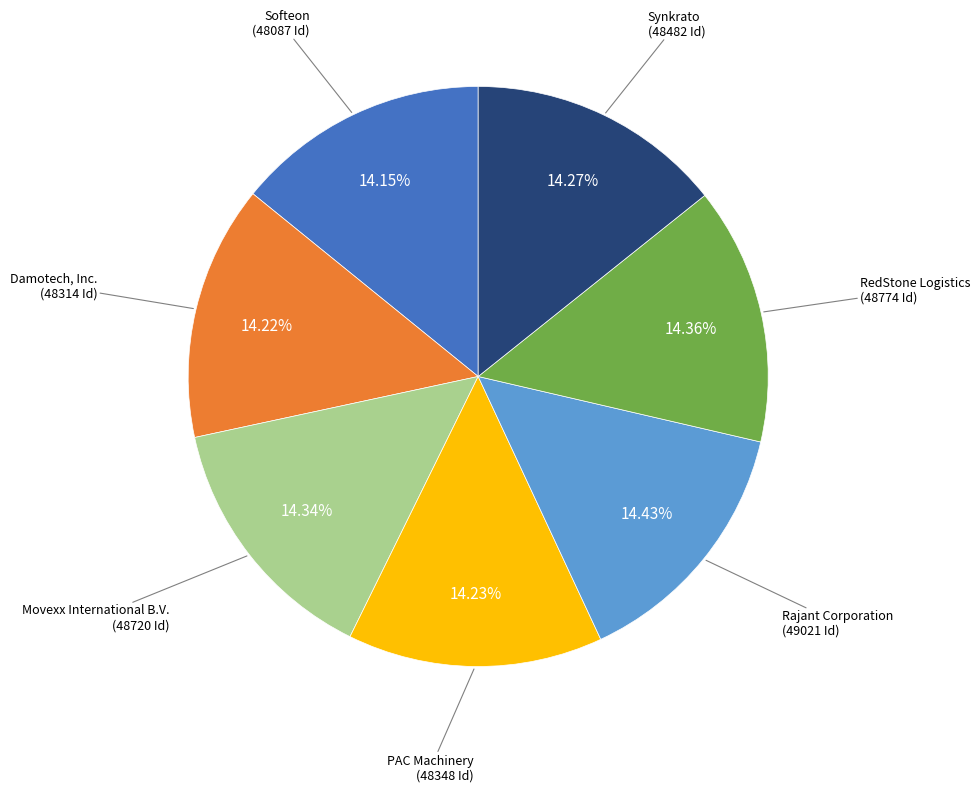

Is it true that Damotech, Inc. is 14% of the pie?

True